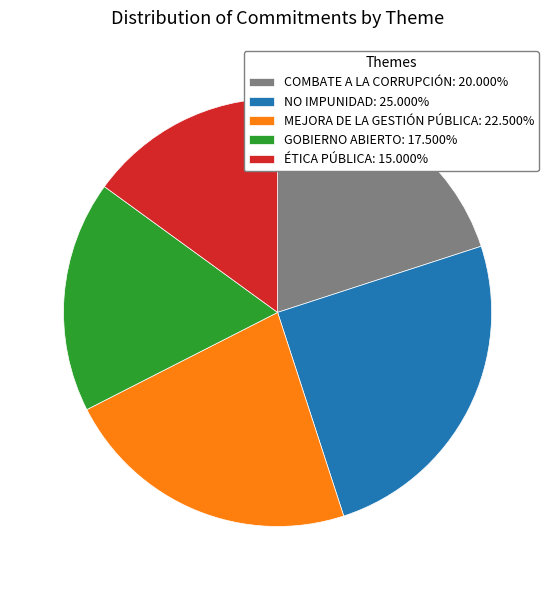

Count the number of slices in the pie.

5